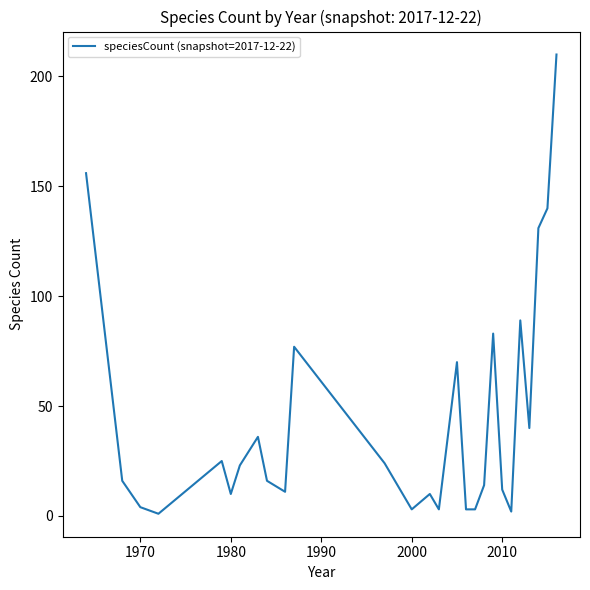

What is the greatest value displayed?

210